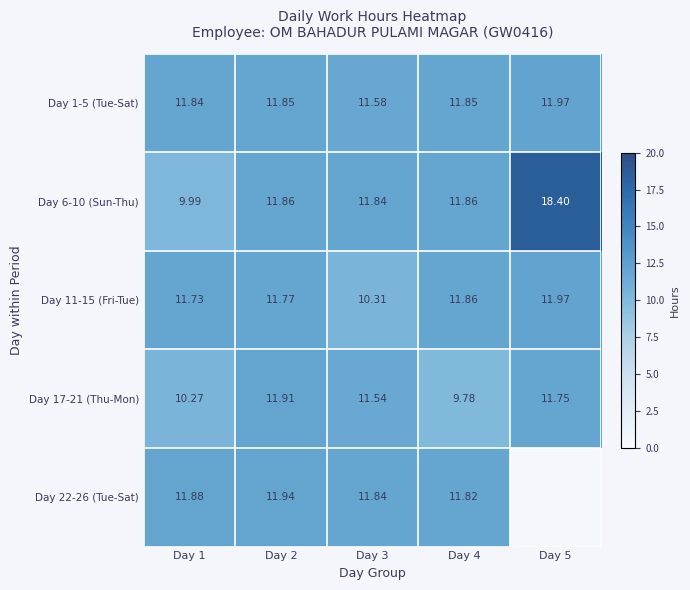

Is the value of Day 22-26 (Tue-Sat) at Day 4 greater than the value of Day 1-5 (Tue-Sat) at Day 2?

No